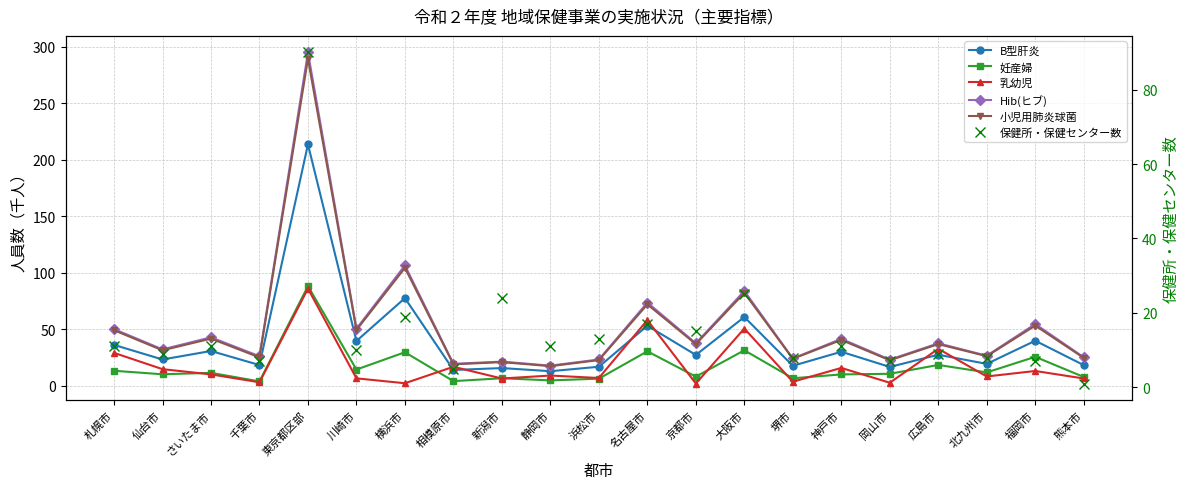

What is the highest value of the 妊産婦 series?

88.2